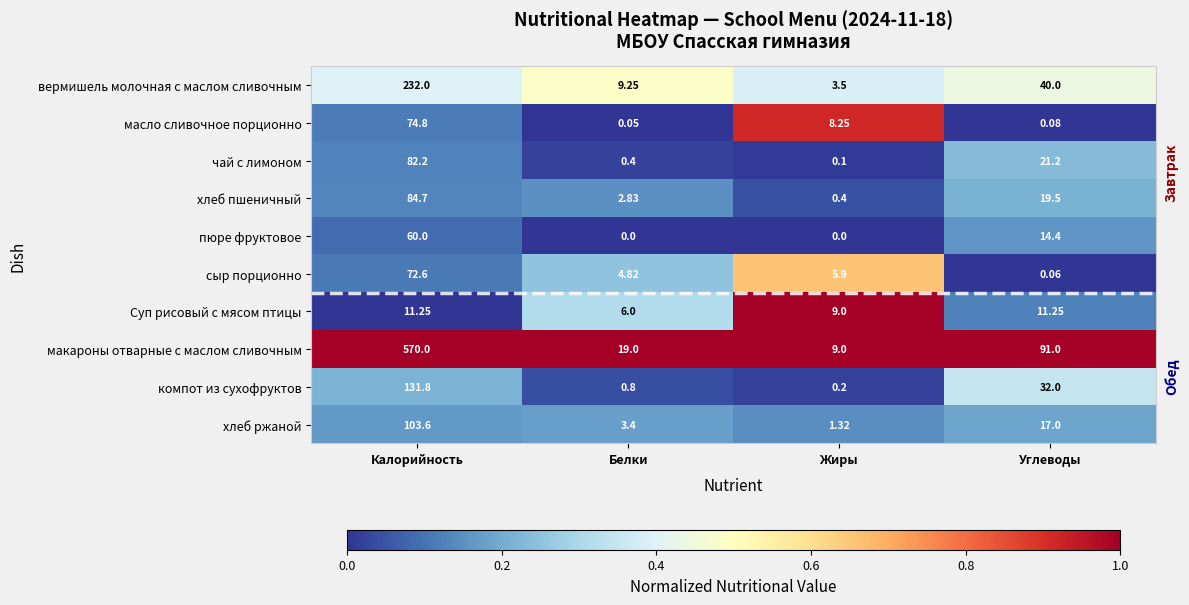

At which label does пюре фруктовое first exceed 14?

Калорийность